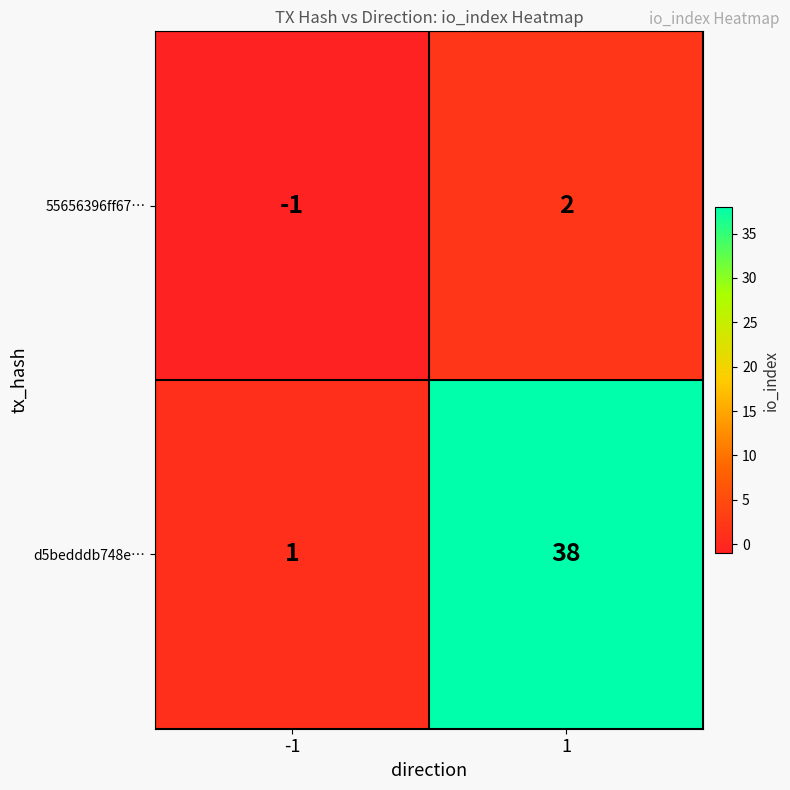

What is the highest value of the d5bedddb748e… series?

38